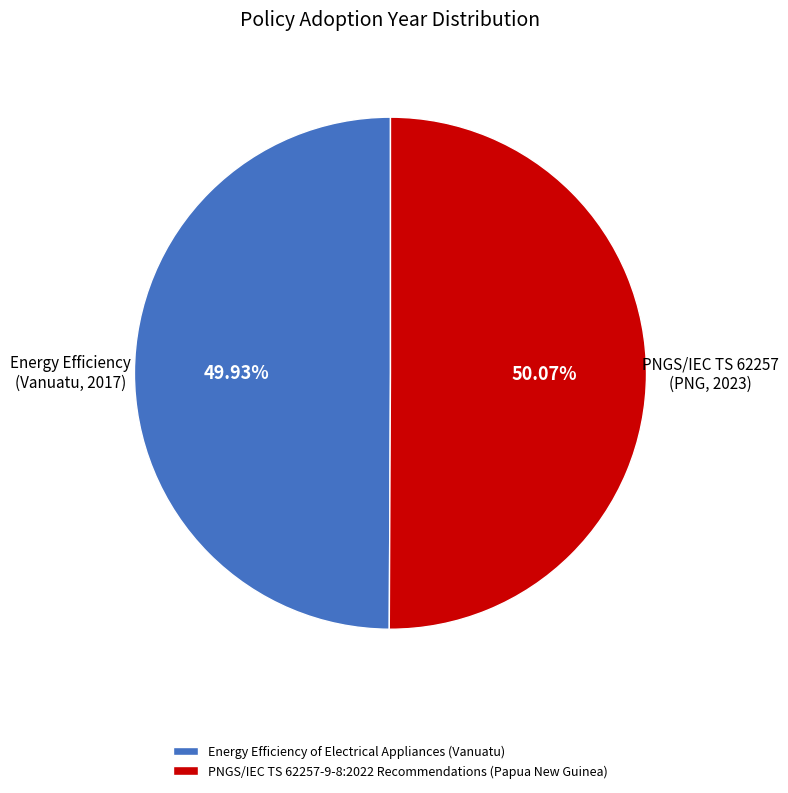

Is there a majority slice in this chart?

Yes